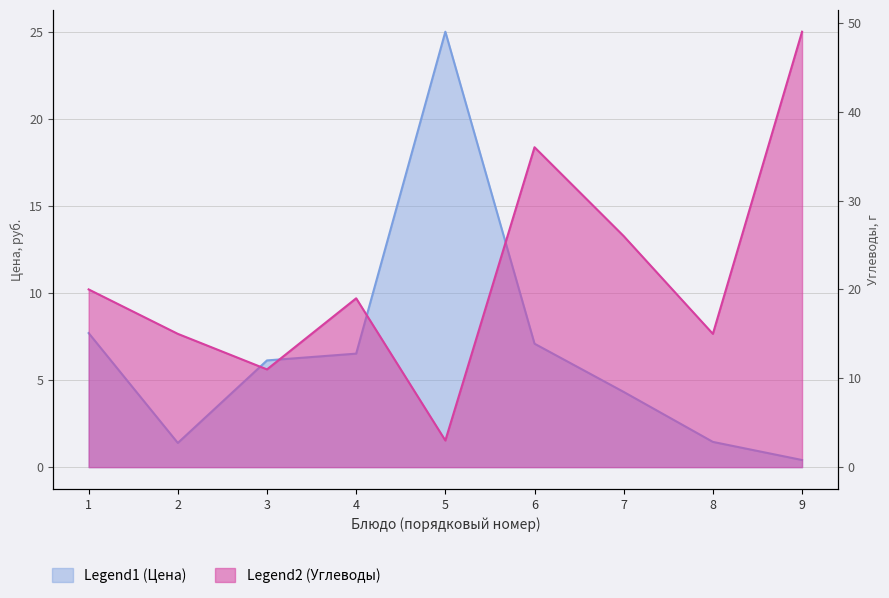

What is the difference between the maximum and minimum values in the Углеводы series?

46.0